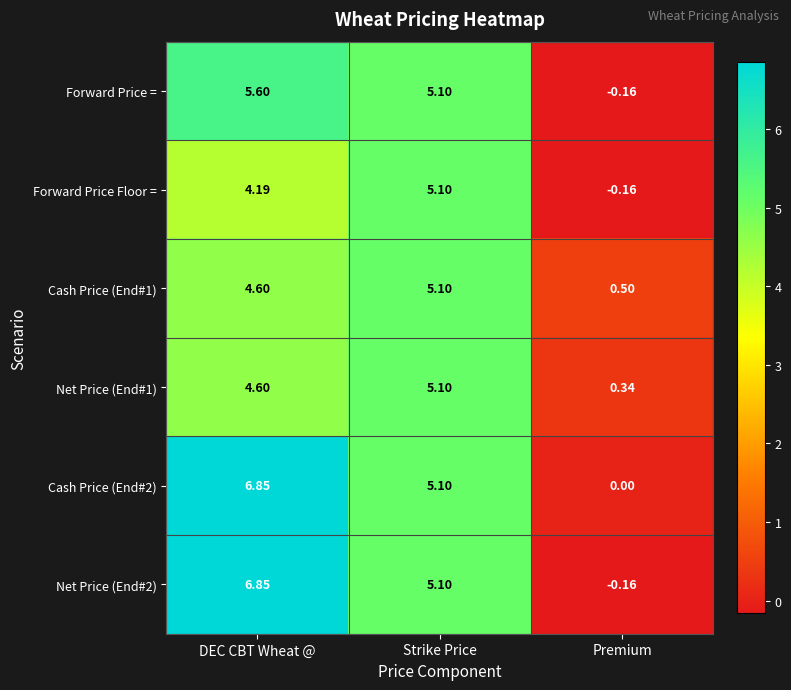

Which series has the largest range (max minus min)?

Net Price (End#2)